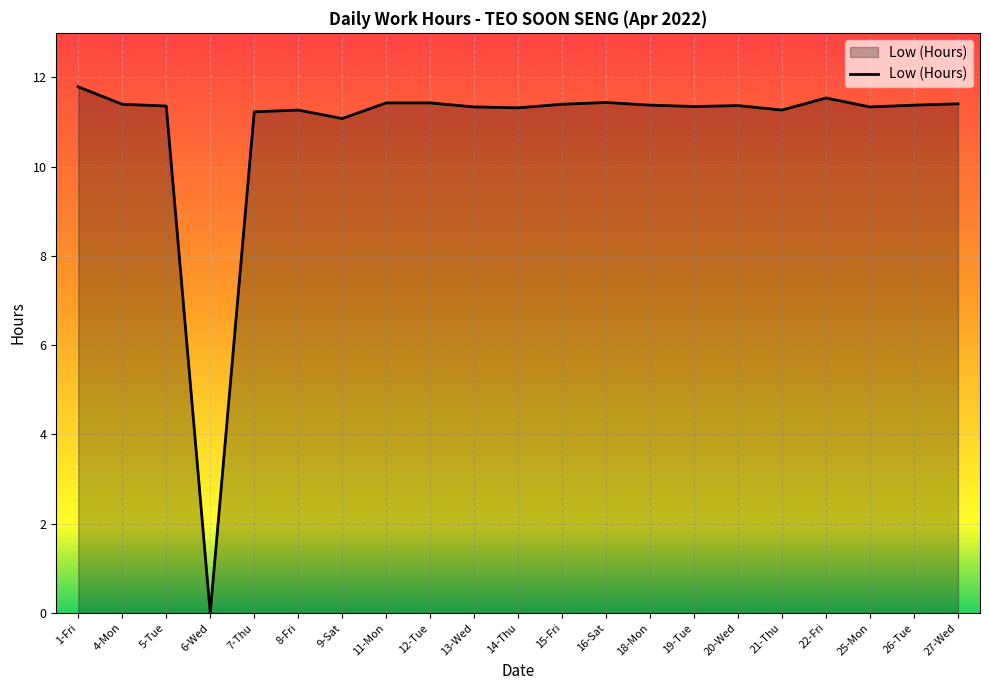

Approximately how many times larger is the value at 11-Mon compared to 9-Sat?

1.0